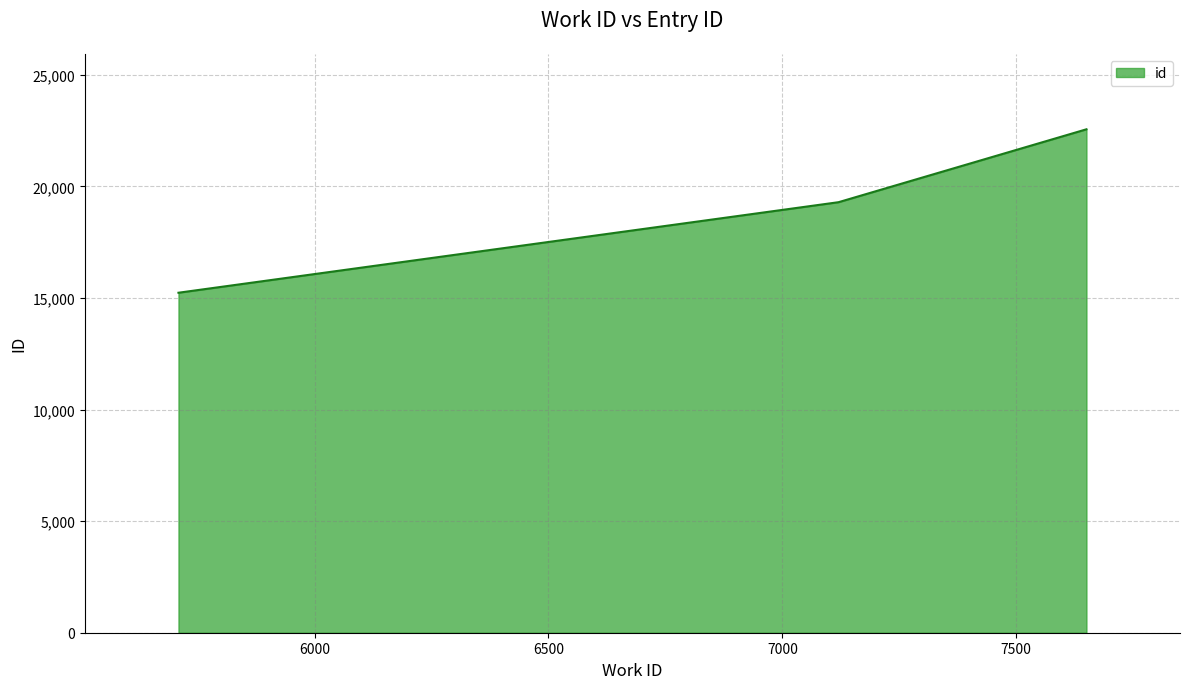

What is the average value?

19029